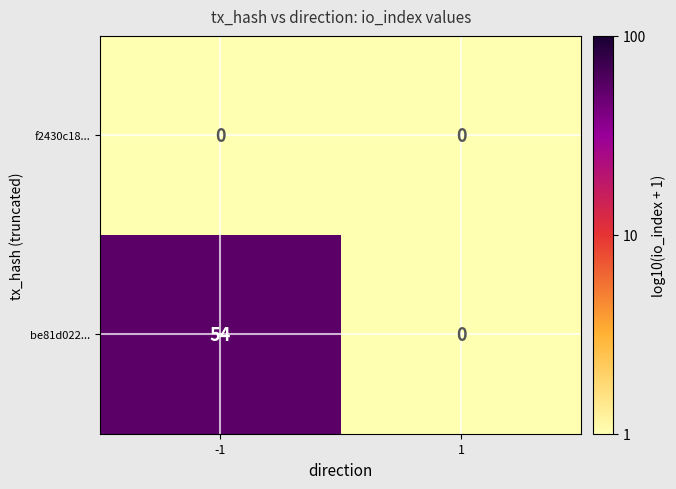

How many positive values does the be81d022... series have?

1